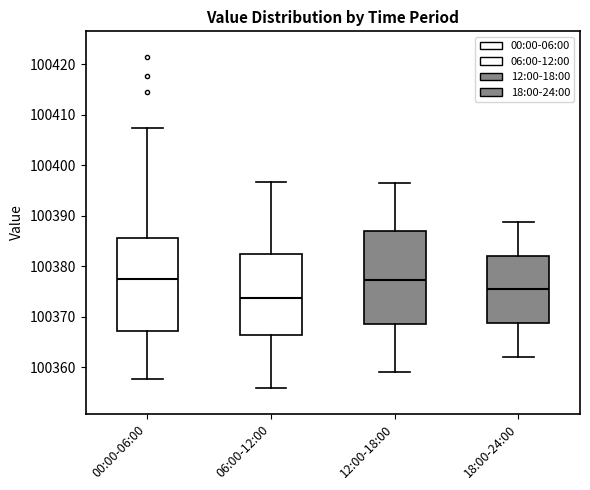

Where is the upper edge of the box for 12:00-18:00 on the y-axis? The values are not printed on the chart, so give them approximately, as read against the axis.

100387